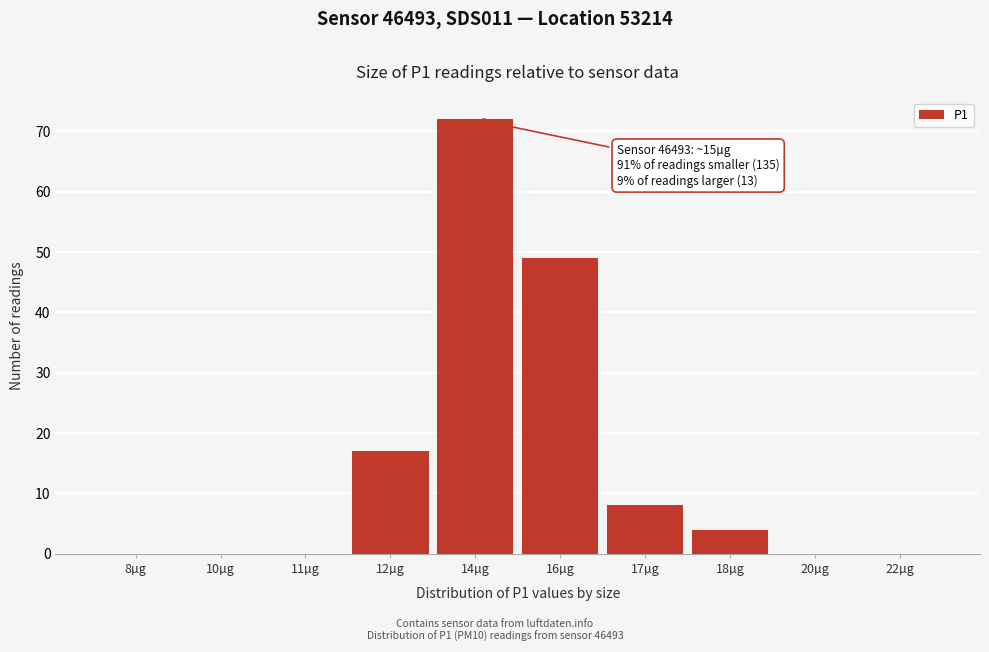

Reading left to right, transcribe all the data shown in this chart.

8µg=0	10µg=0	11µg=0	12µg=17	14µg=72	16µg=49	17µg=8	18µg=4	20µg=0	22µg=0